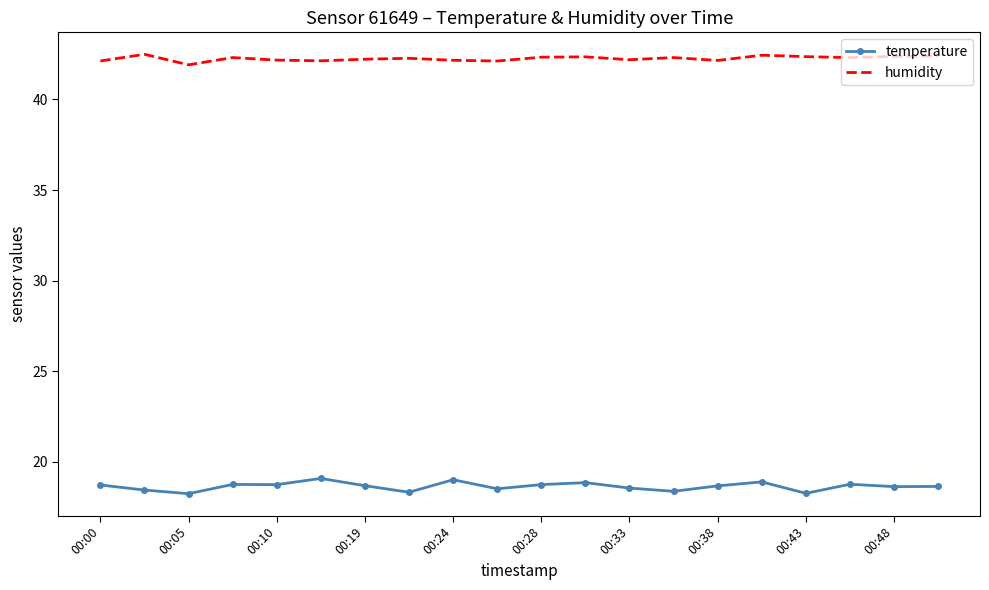

What is the maximum value shown in the chart?

42.5